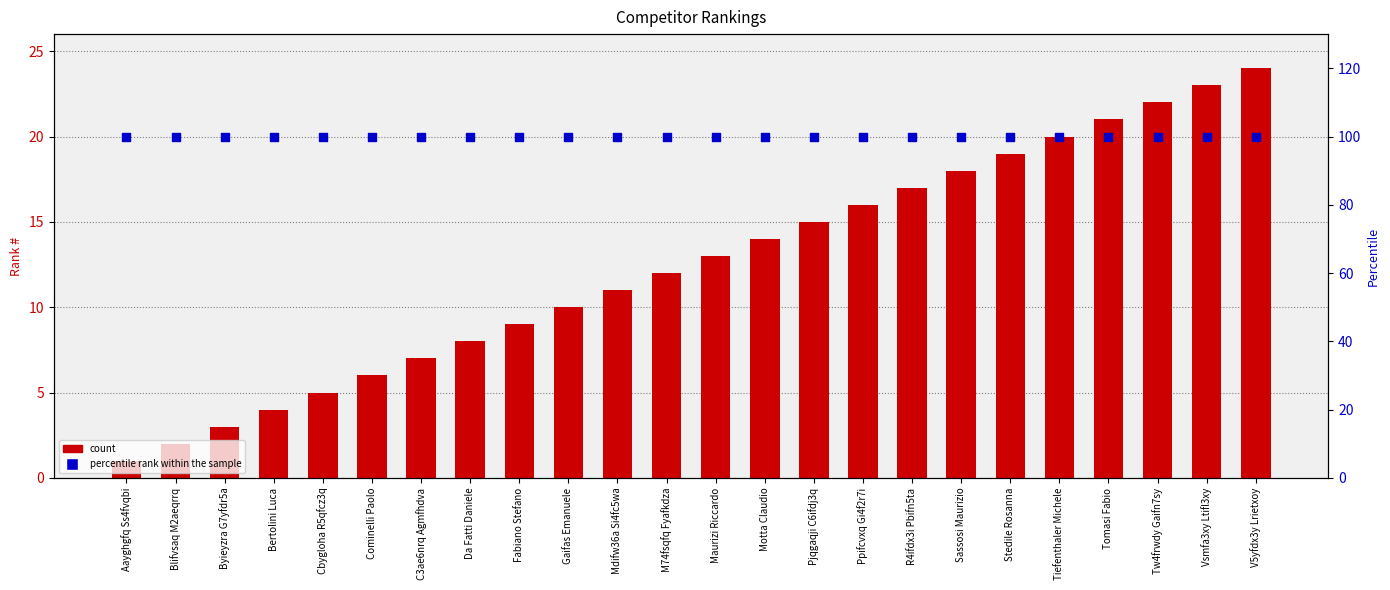

At which category is the sum across all series the highest?

V5yfdx3y Lrietxoy